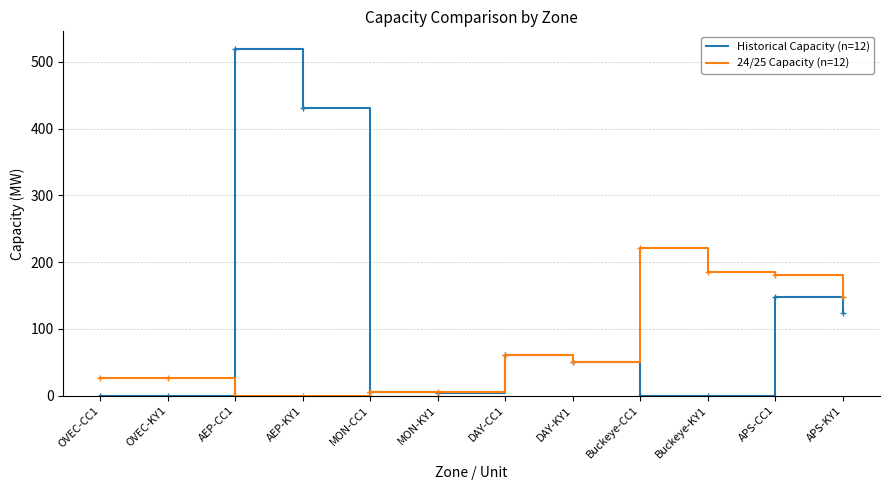

What is the total value across all series at OVEC-CC1?

27.0